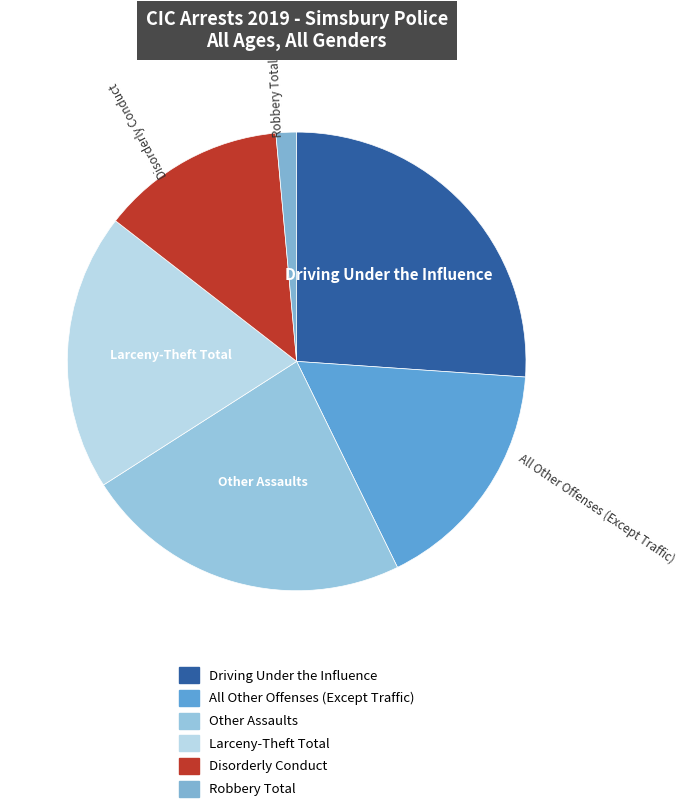

Rank the categories by value from lowest to highest.

Robbery Total, Disorderly Conduct, All Other Offenses (Except Traffic), Larceny-Theft Total, Other Assaults, Driving Under the Influence